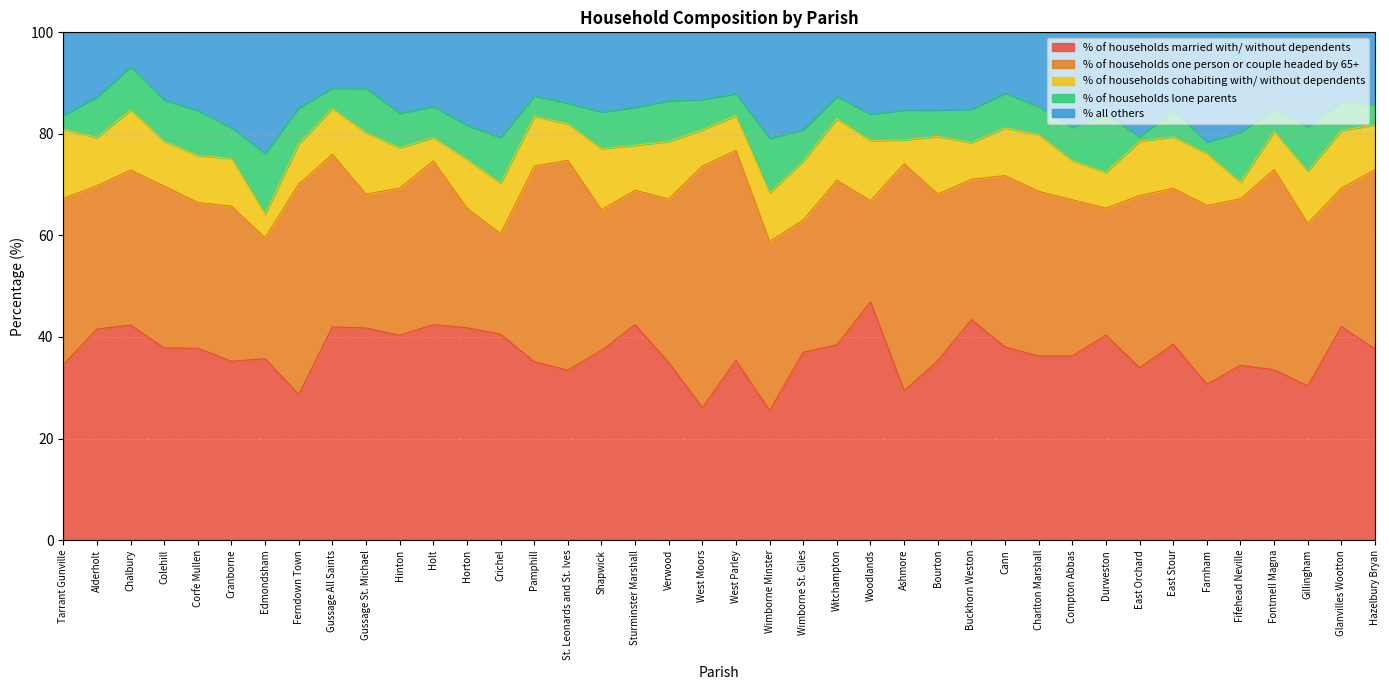

Where is % of households married with/ without dependents nearest to the value 36?

Charlton Marshall